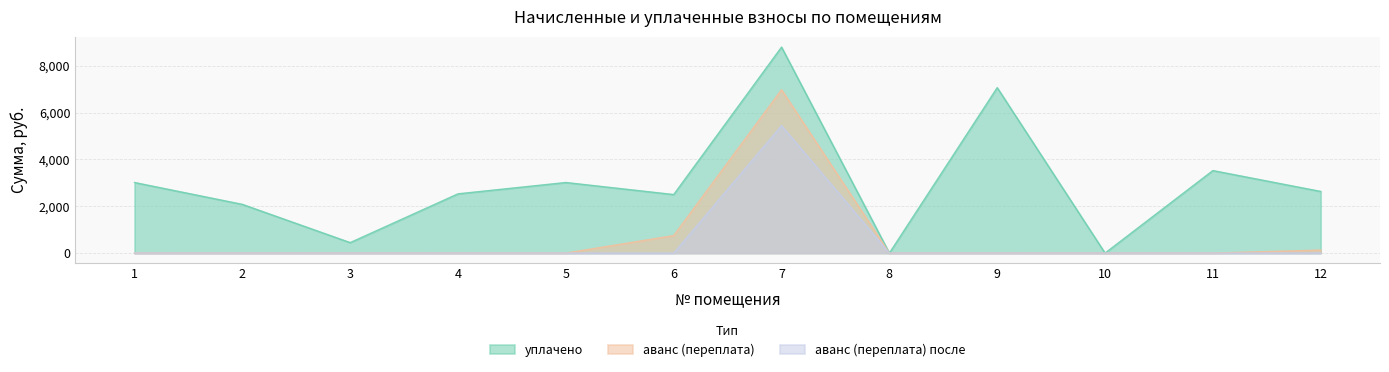

Is it true that аванс (переплата) equals 748.9 at 6?

True